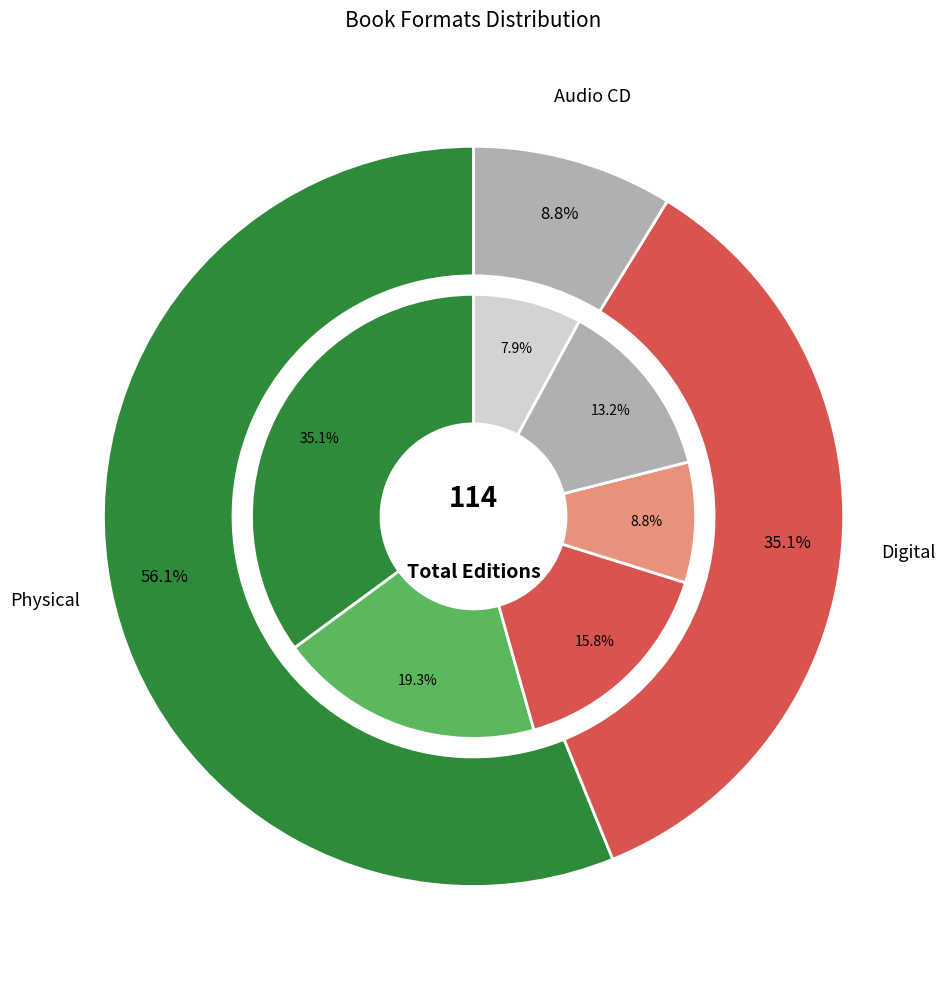

To the nearest percent, what percentage of the pie is Mass Market Paperback?

35%